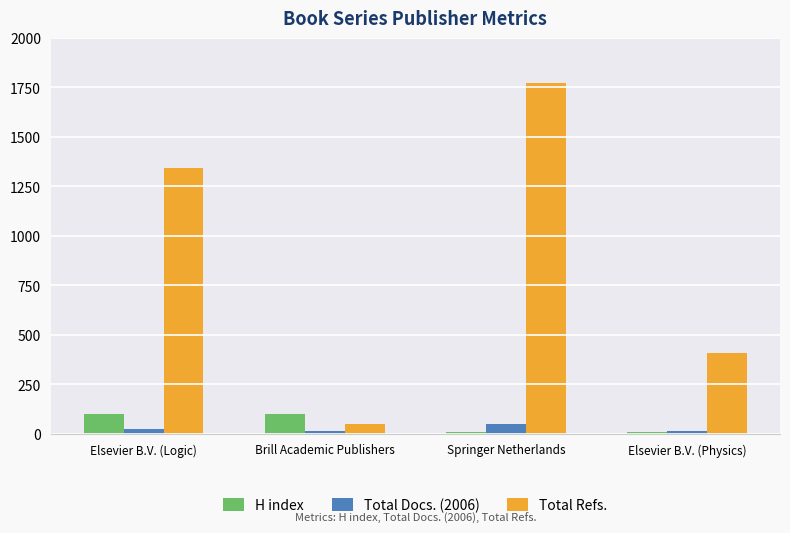

What is the value of the H index bar at the 3rd from the left?

9